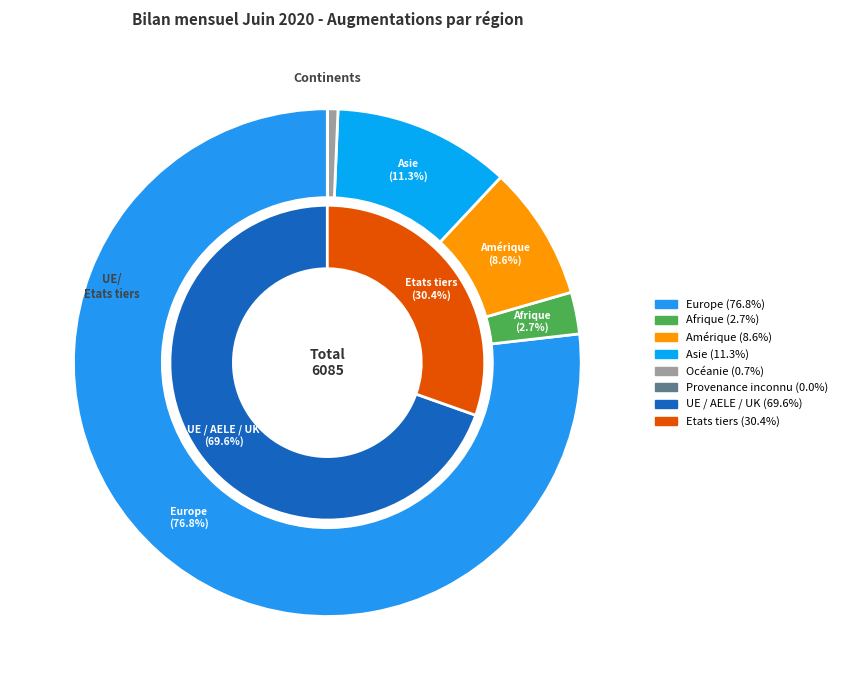

Which slice is the smallest?

Provenance inconnu